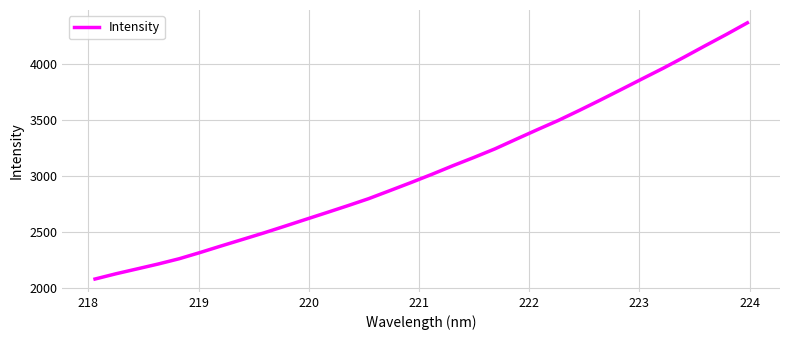

Does the chart display data point markers on the line(s)?

No